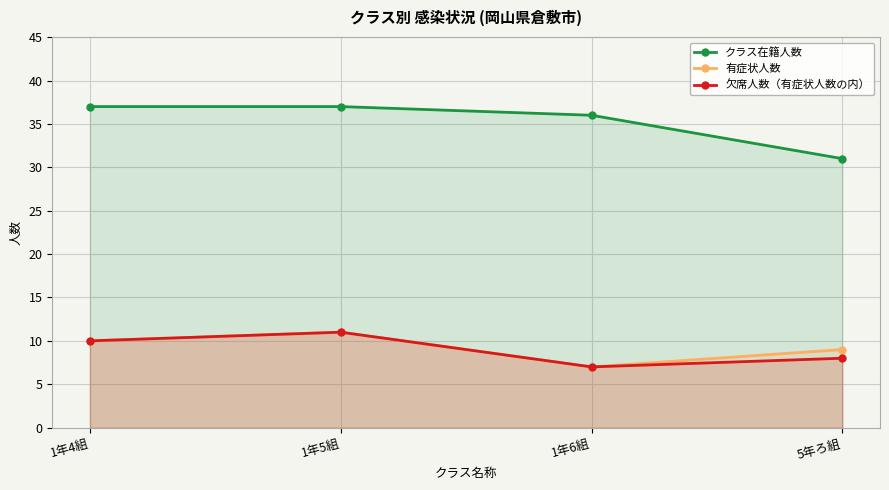

True or false: 有症状人数 and 欠席人数（有症状人数の内） cross at least once.

False